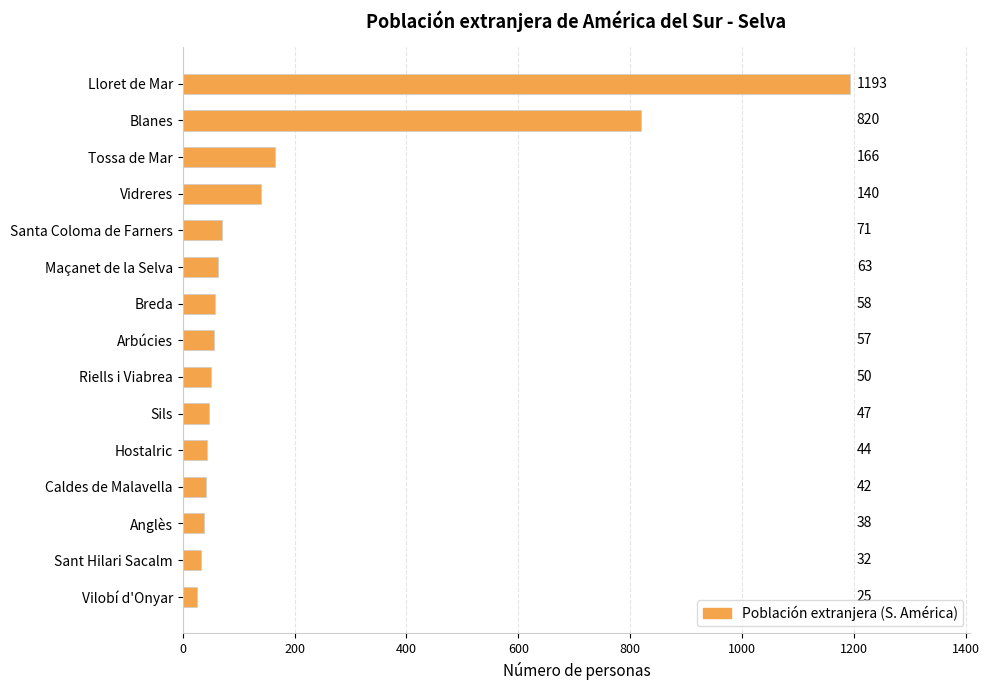

Between Anglès and Hostalric, which is larger?

Hostalric